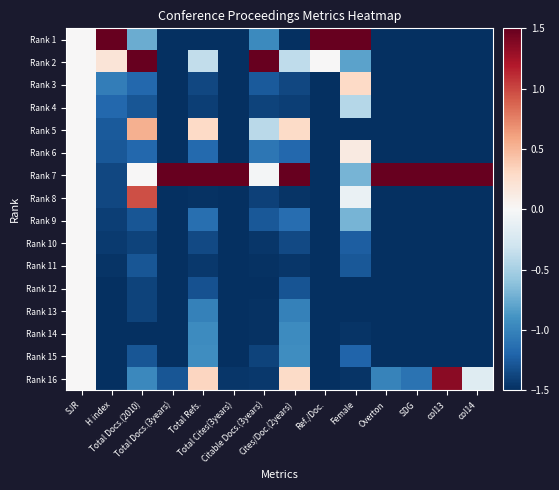

What is the spread (max minus min) of values at col14?

3.0